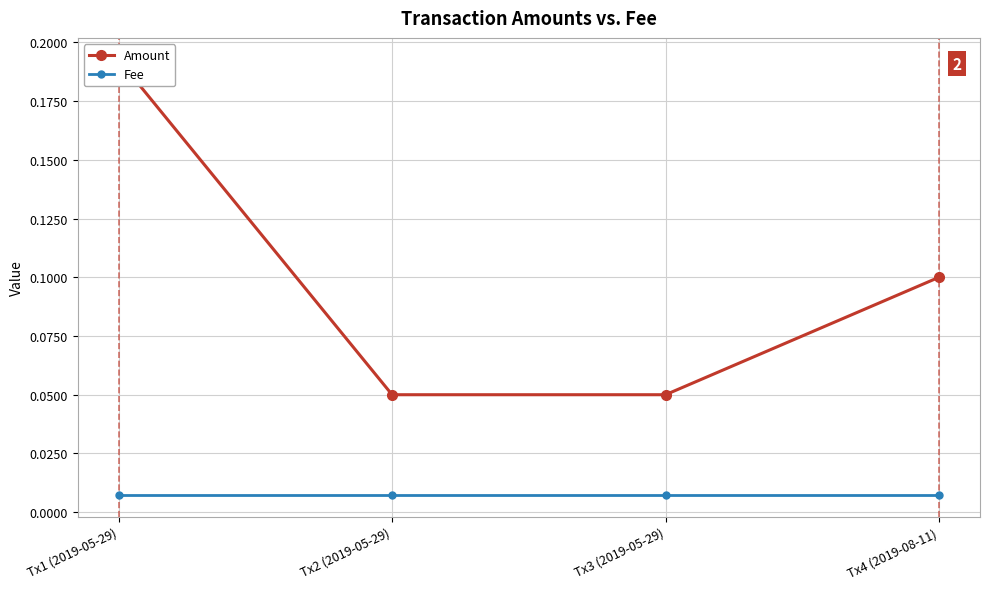

True or false: Amount and Fee intersect in this chart.

False